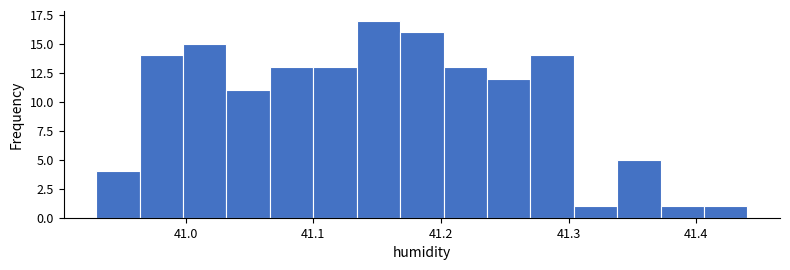

Read against the x-axis, roughly where is the centre of the tallest bar?

41.15